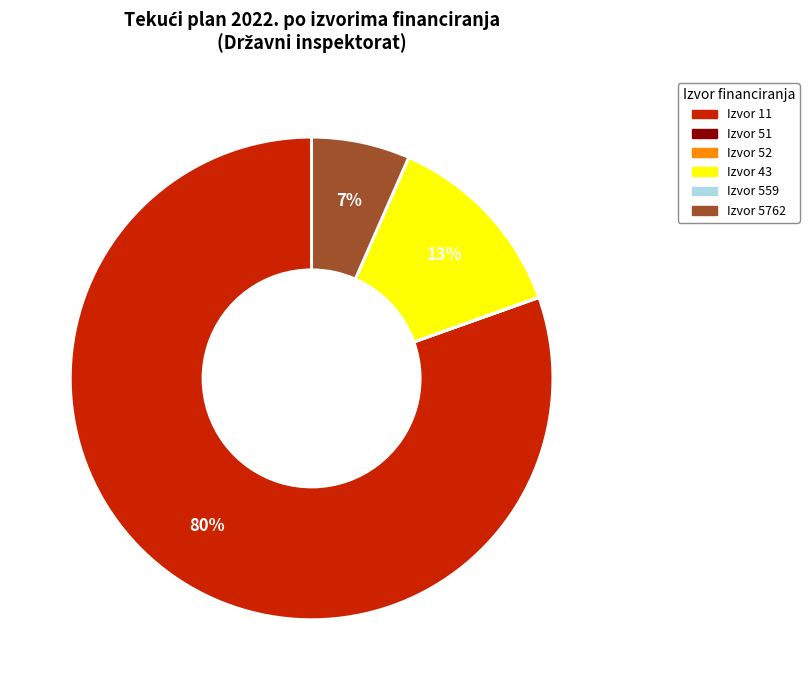

What is the majority slice?

Izvor 11